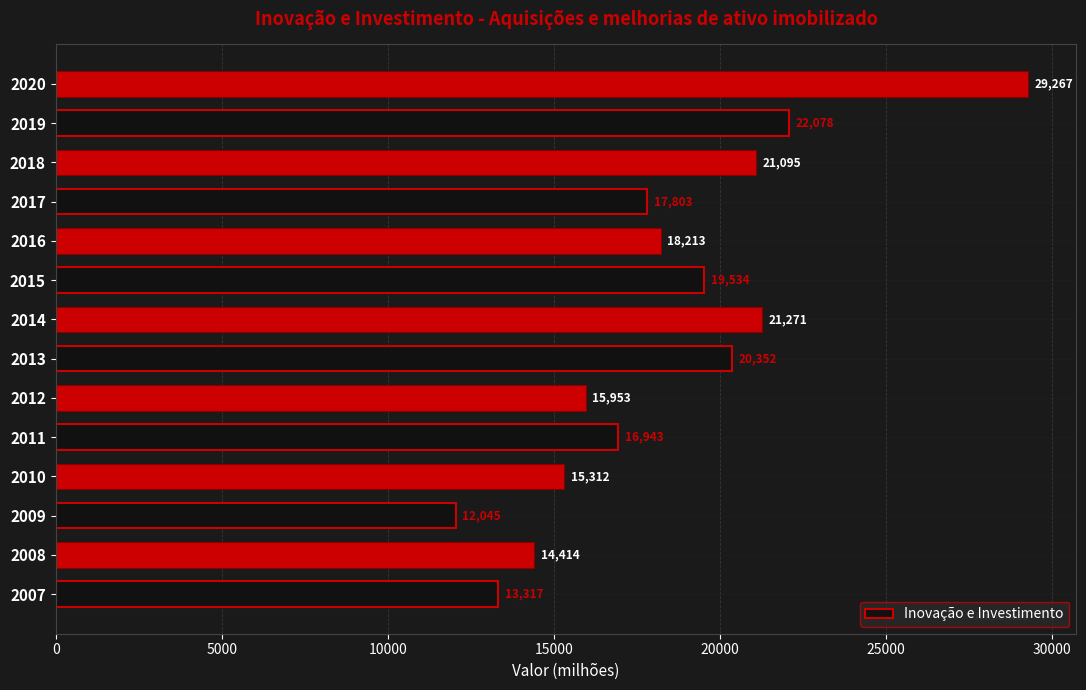

Rank the categories by value from lowest to highest.

2009, 2007, 2008, 2010, 2012, 2011, 2017, 2016, 2015, 2013, 2018, 2014, 2019, 2020